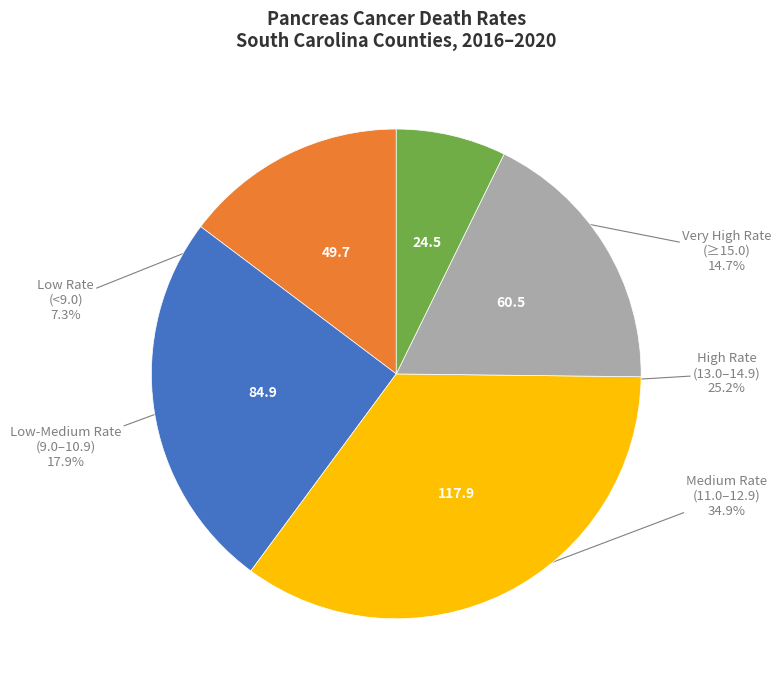

Is there a majority slice in this chart?

No